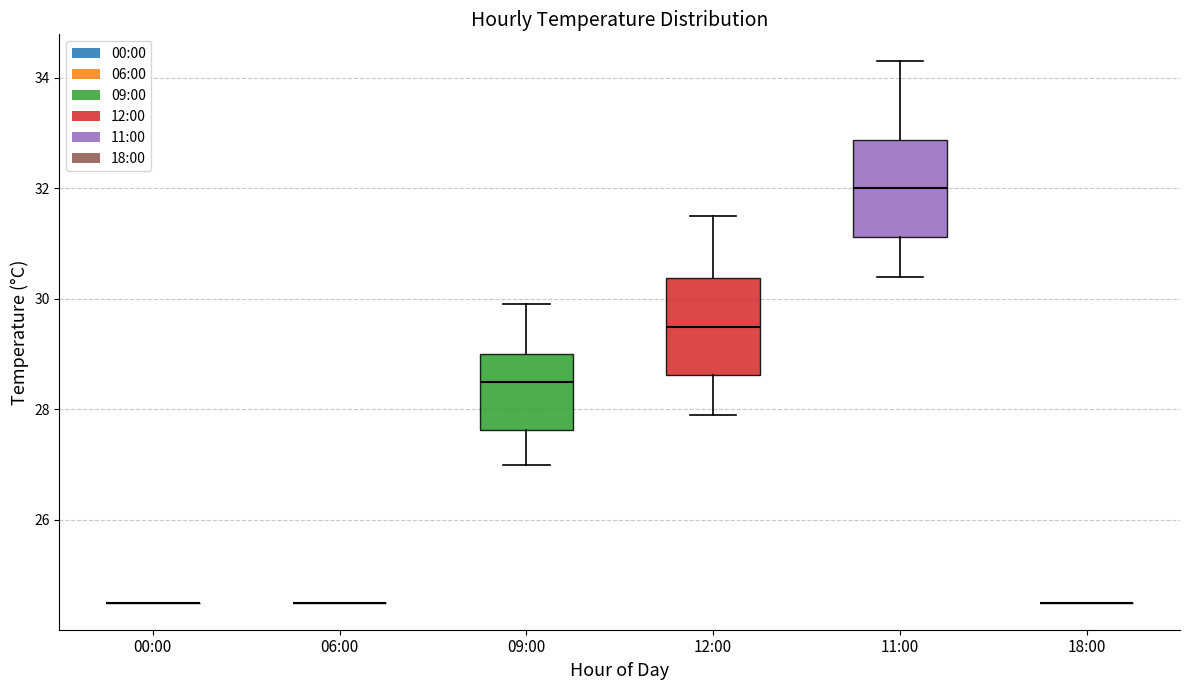

Reading left to right, transcribe this box plot: for each box, give where its median line is, the range the box spans, and where its two whiskers end, as read against the y-axis. The values are not printed on the chart, so give them approximately, as read against the axis.

00:00: box collapsed to a line at 24.6, whiskers 24.6 to 24.6
06:00: box collapsed to a line at 24.6, whiskers 24.6 to 24.6
09:00: median 28.6, box 27.6 to 29.0, whiskers 27.0 to 30.0
12:00: median 29.6, box 28.6 to 30.4, whiskers 28.0 to 31.6
11:00: median 32.0, box 31.2 to 32.8, whiskers 30.4 to 34.4
18:00: box collapsed to a line at 24.6, whiskers 24.6 to 24.6